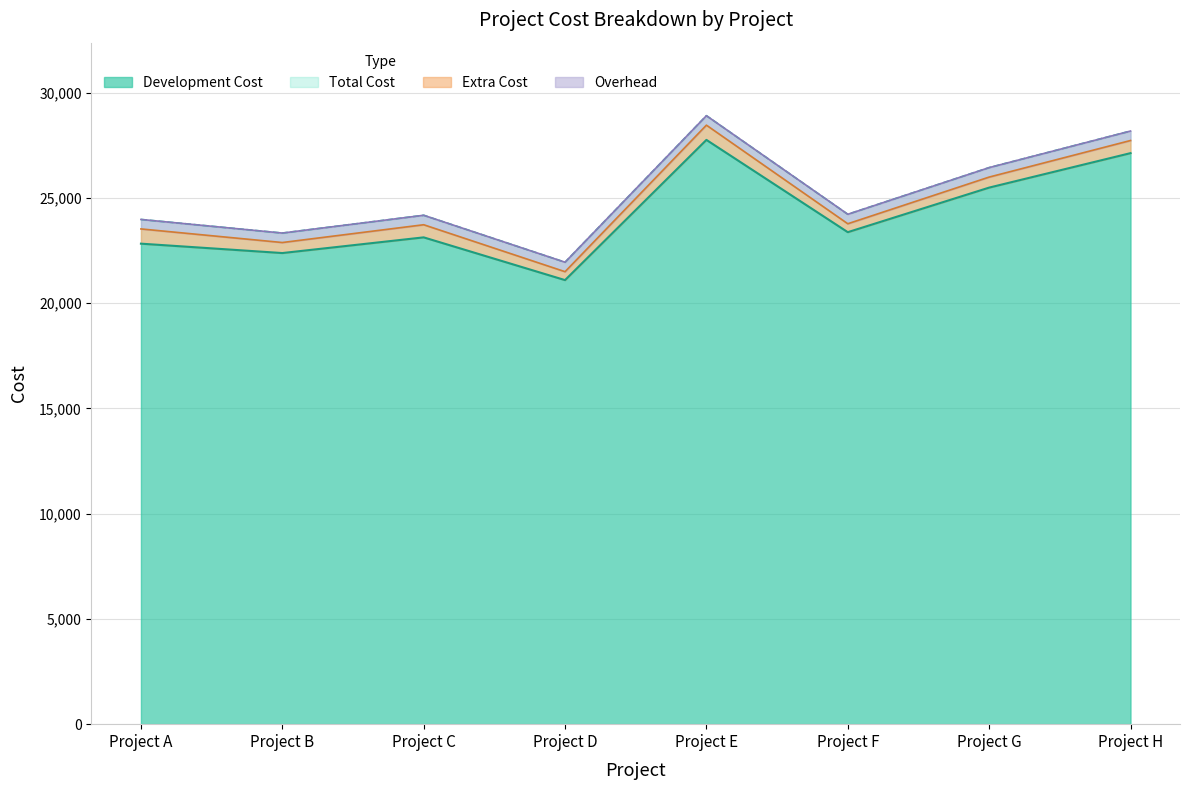

What is the highest value of the Development Cost series?

27753